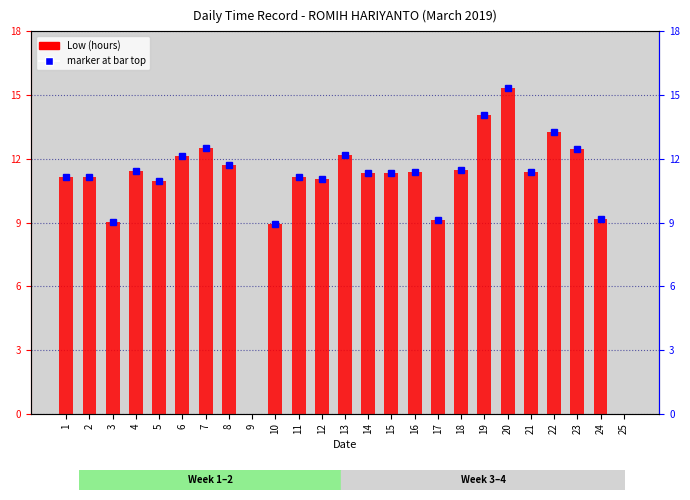

What is the maximum value shown in the chart?

15.3